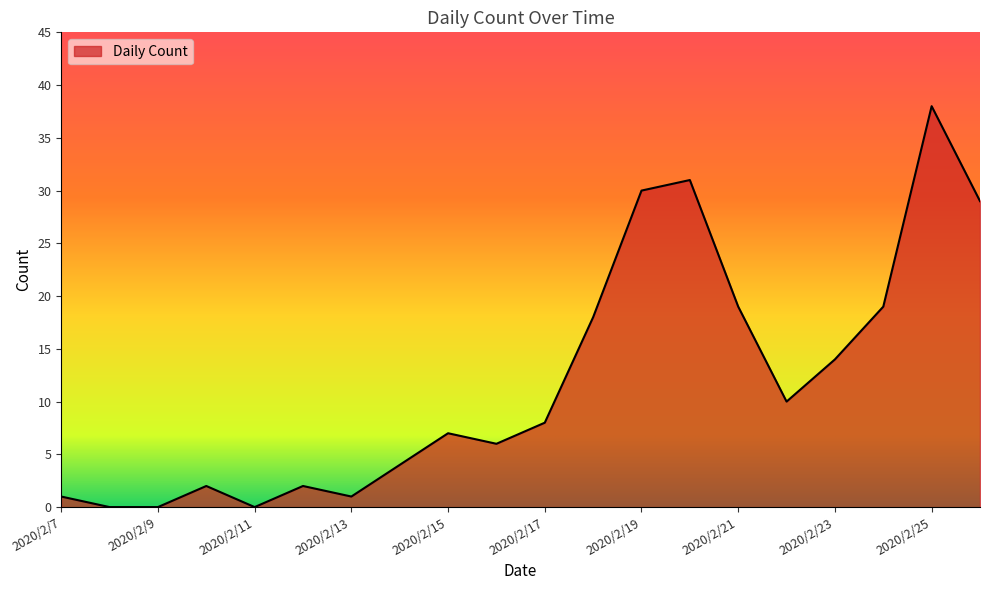

What is the difference between the maximum and minimum values?

38